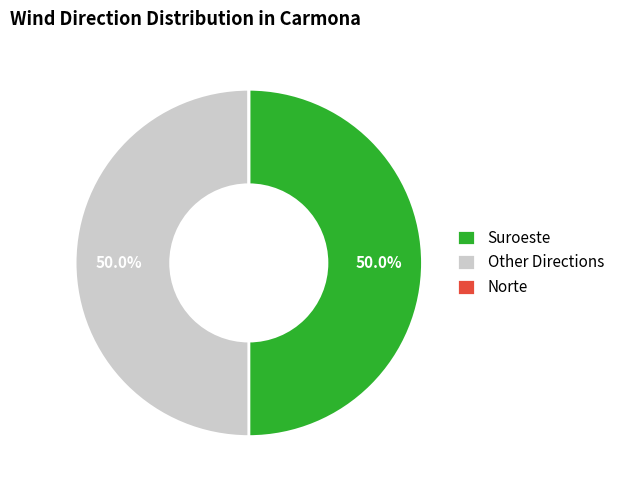

What is the total percentage of Other Directions and Suroeste?

100.0%